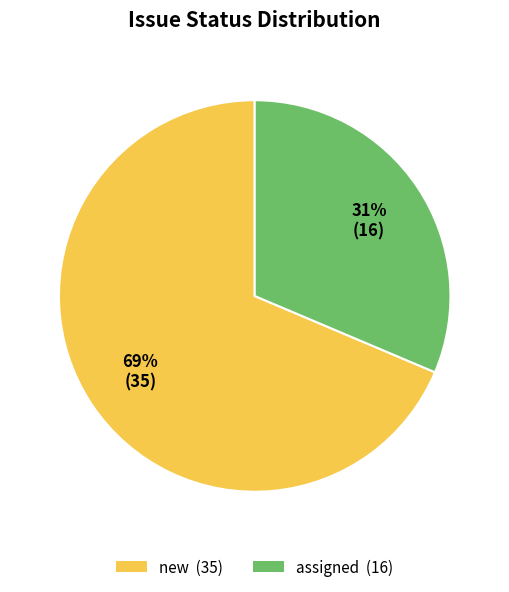

Which category accounts for the majority?

new